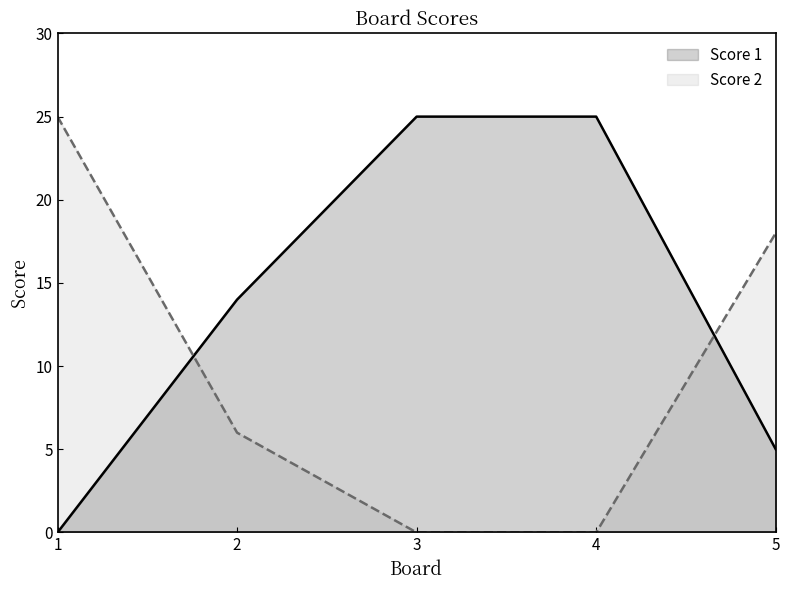

True or false: Score 2 has a value of 9 at 2.

False